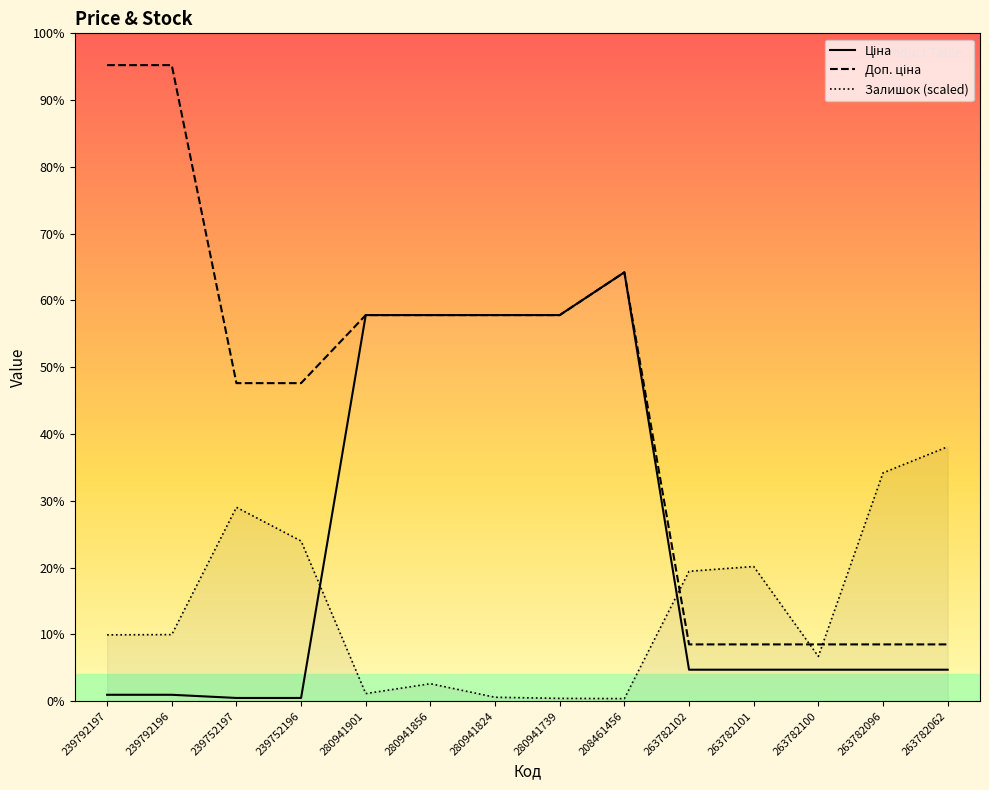

Rank the series by their maximum value, from highest to lowest.

Доп. ціна, Ціна, Залишок (scaled)